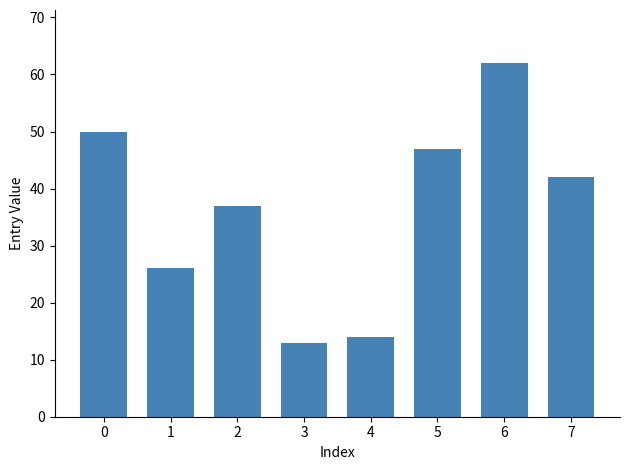

List the labels in order of value, smallest first.

3, 4, 1, 2, 7, 5, 0, 6